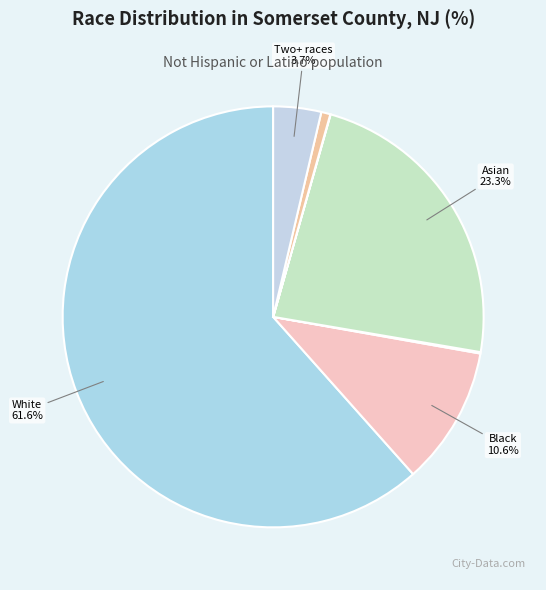

Is there any slice that represents more than half of the pie?

Yes